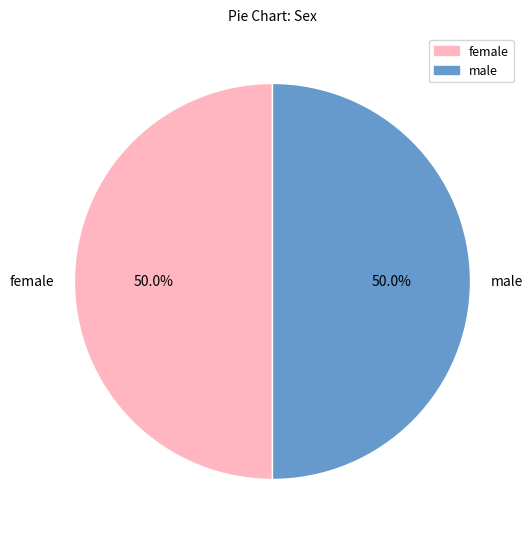

What is the ratio of the value at male to the value at female?

1.0